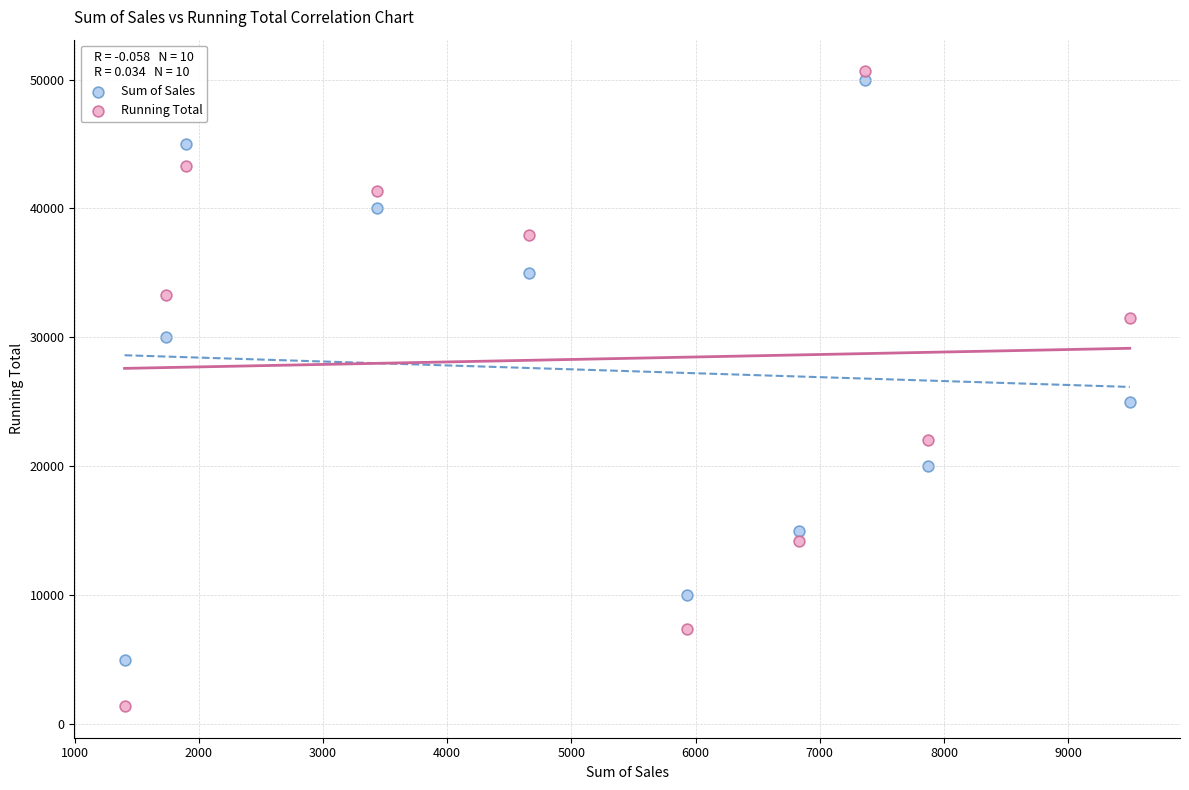

Across all data points, what is the range of Y values (max minus min)?

49230